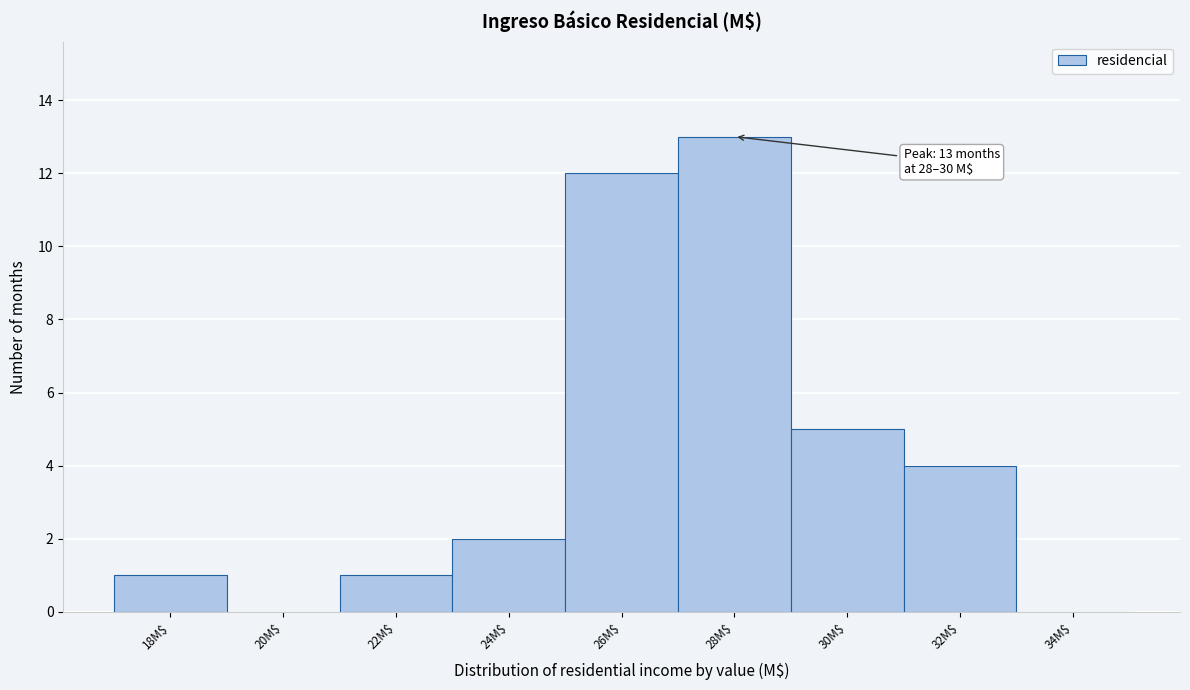

What is the greatest value displayed?

13